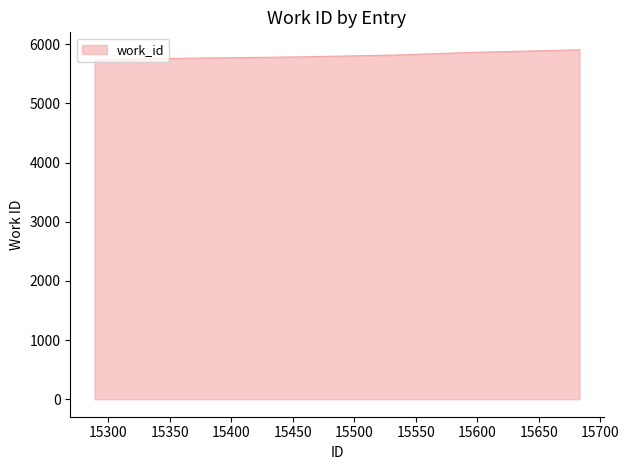

What is the maximum value shown in the chart?

5907